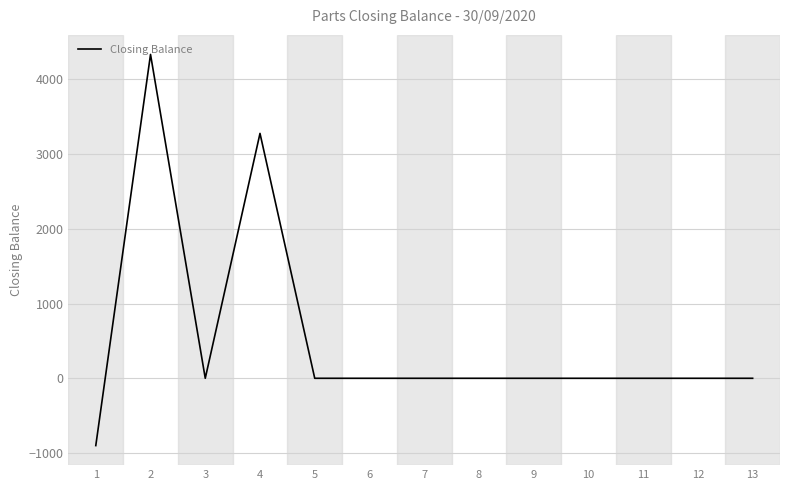

Reading left to right, extract all data points from this chart.

1=-900	2=4331	3=0	4=3275	5=0	6=0	7=0	8=0	9=0	10=0	11=0	12=0	13=0